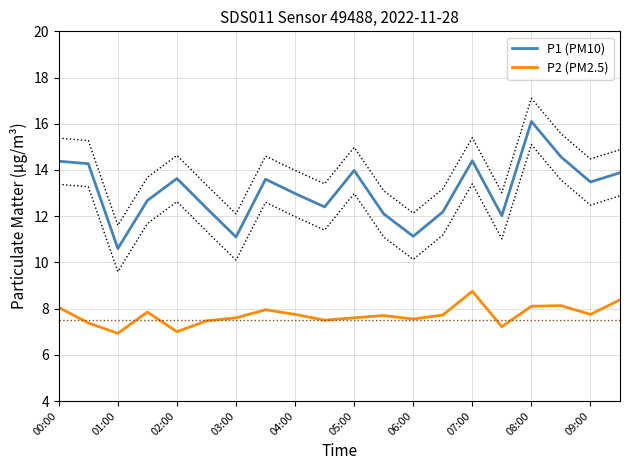

The P2 (PM2.5) series shows 7.6 at 03:00. True or false?

True